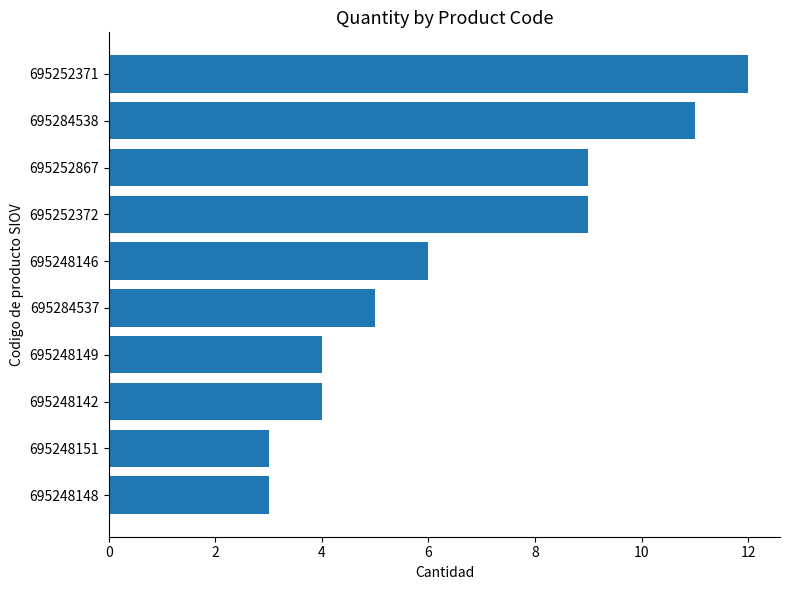

How many distinct data groups are displayed?

1